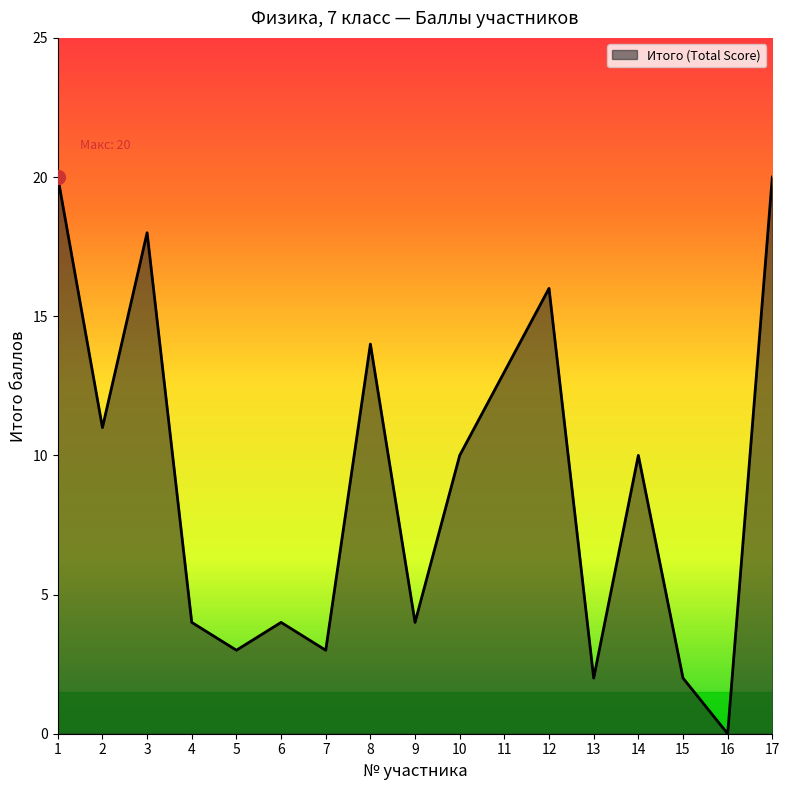

What is the maximum value shown in the chart?

20